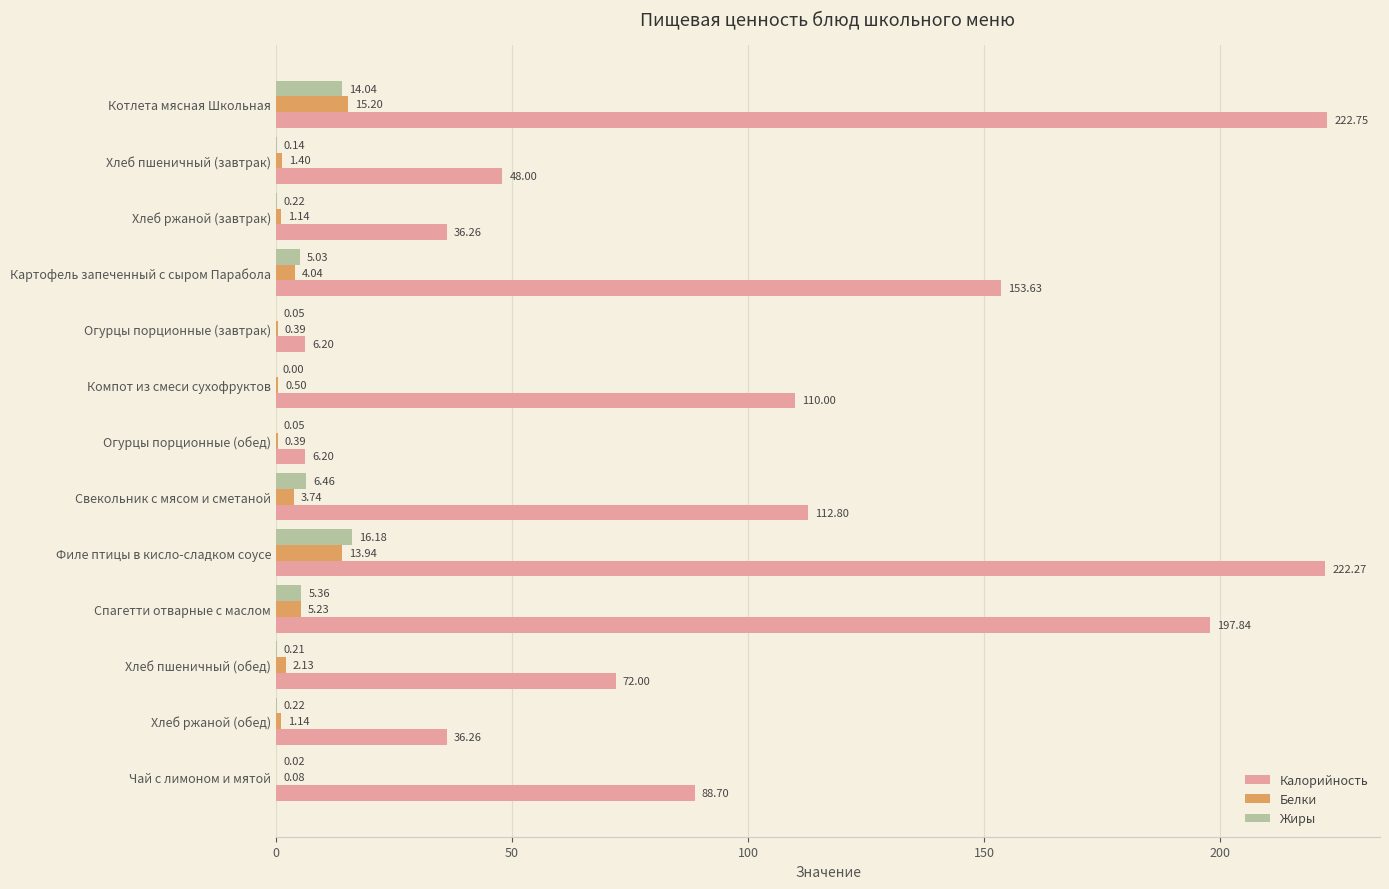

What is the total value across all series at Огурцы порционные (завтрак)?

6.6